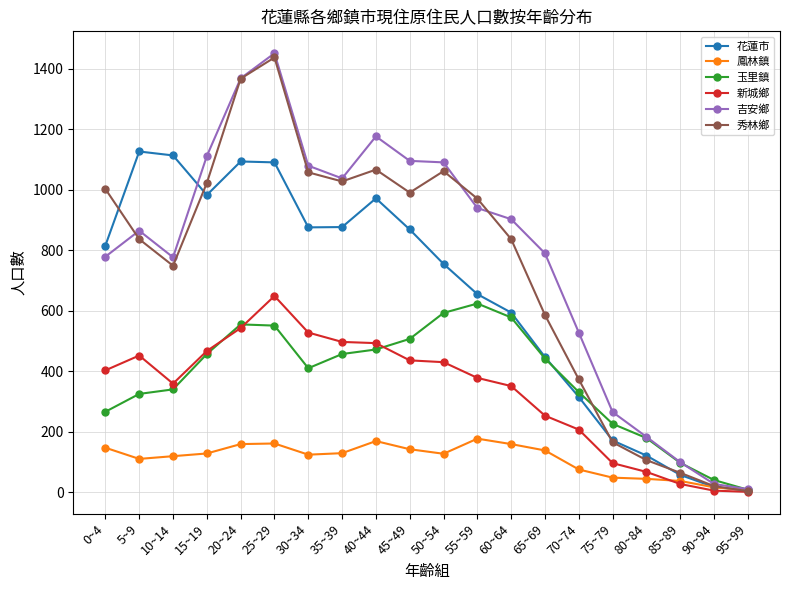

What are all the series names shown in the legend?

花蓮市, 鳳林鎮, 玉里鎮, 新城鄉, 吉安鄉, 秀林鄉